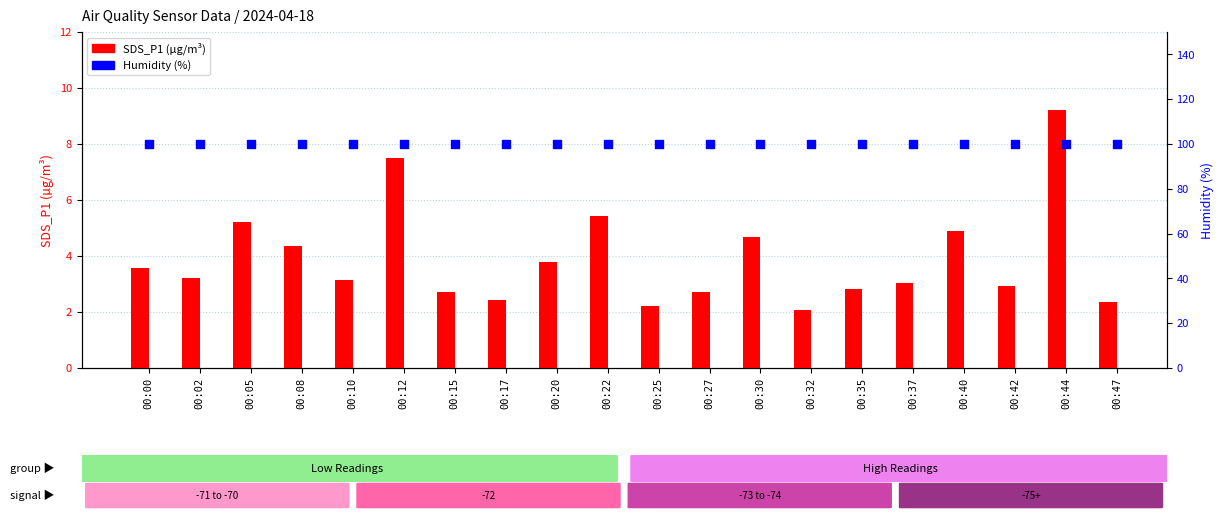

What are all the series names shown in the legend?

SDS_P1, Humidity (%)